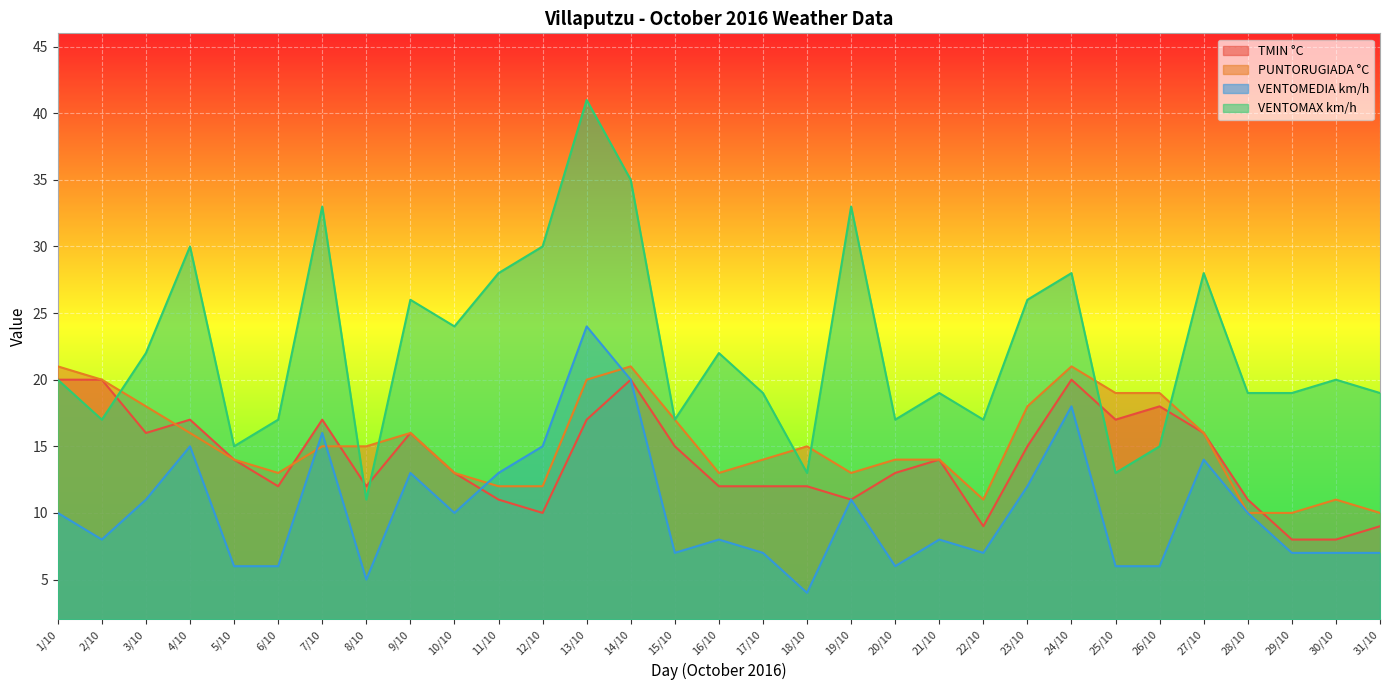

At which label does PUNTORUGIADA °C reach its peak?

1/10